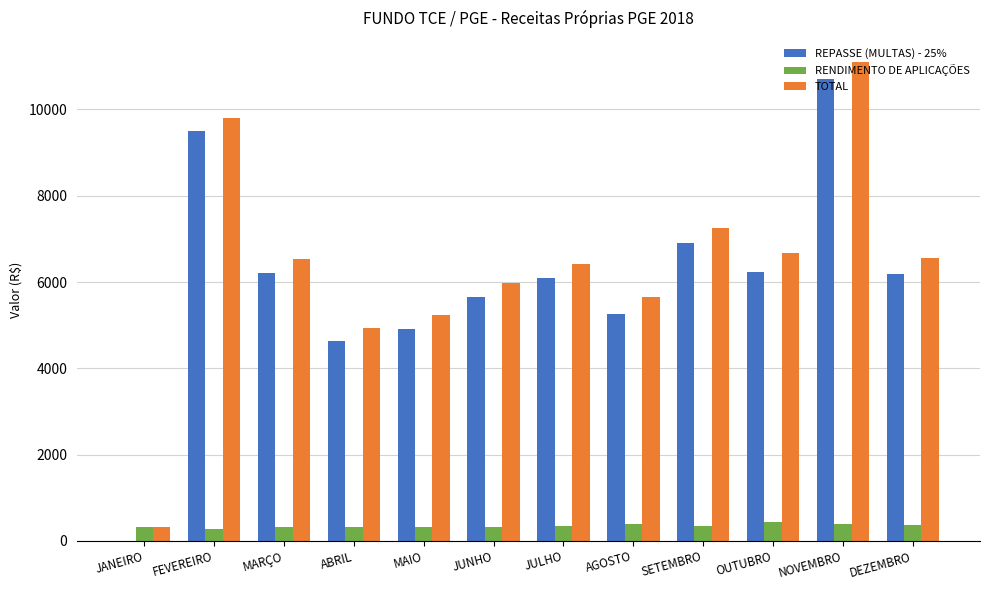

Between JANEIRO and DEZEMBRO, which series saw the biggest shift?

TOTAL